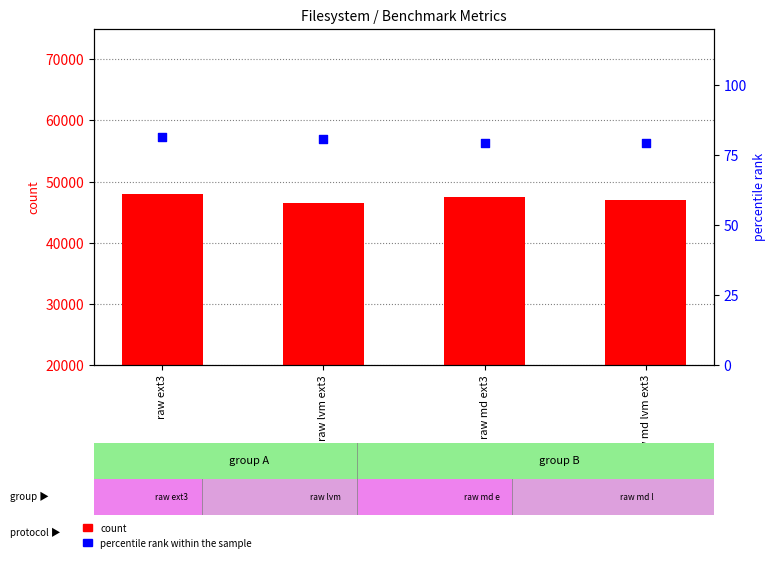

Which series has the widest spread of Y values?

count